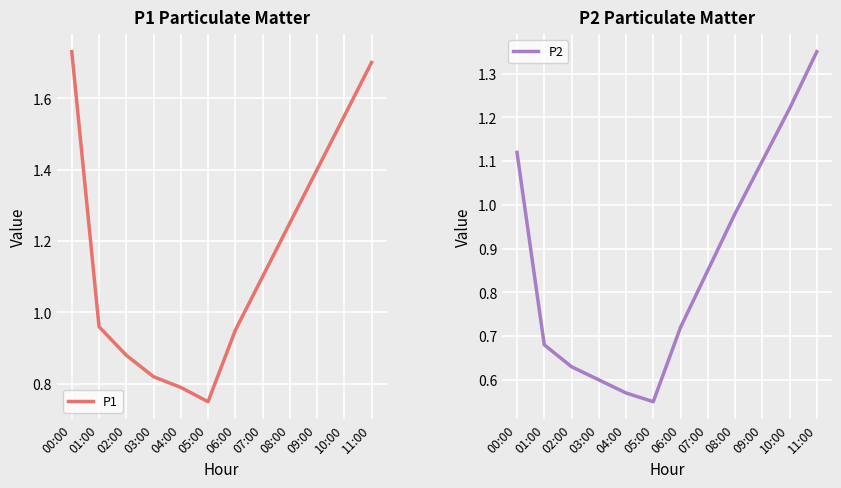

How many lines are shown in the chart?

2